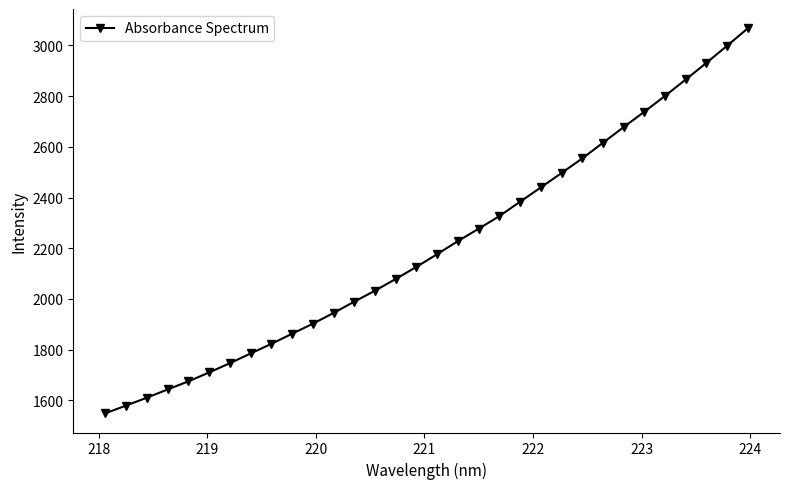

True or false: the data has more than 2 interior local peaks.

False